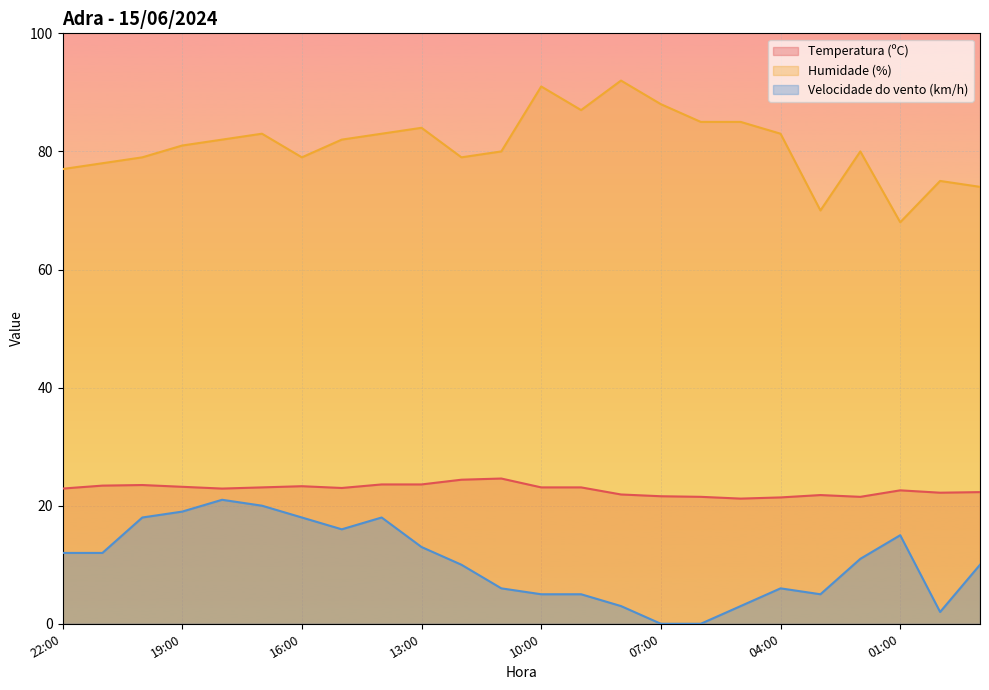

How many lines are shown in the chart?

3